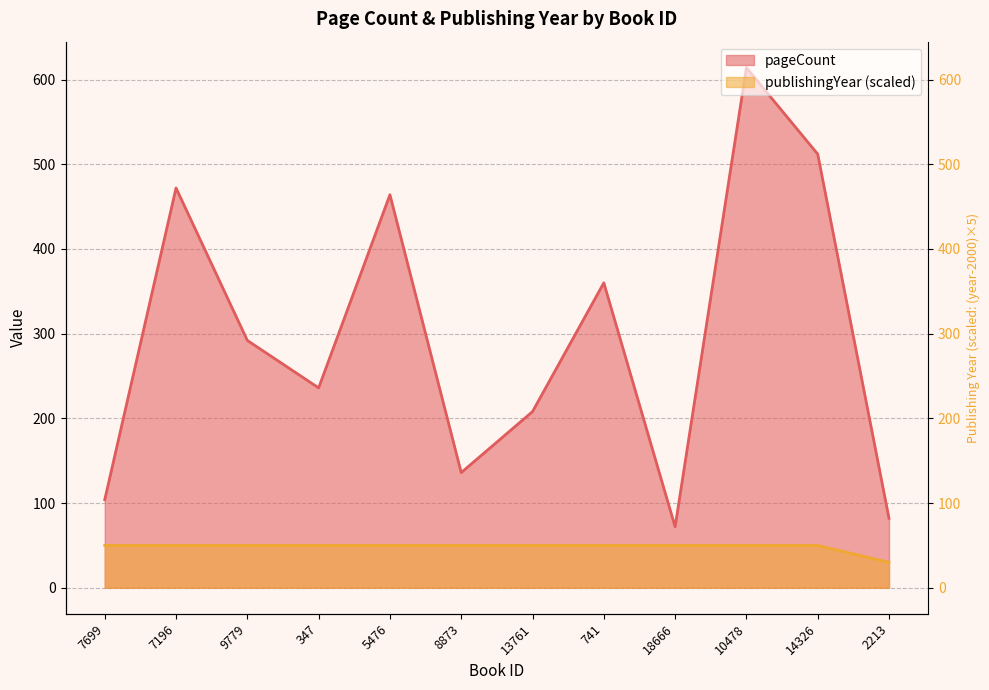

True or false: publishingYear and pageCount intersect in this chart.

False